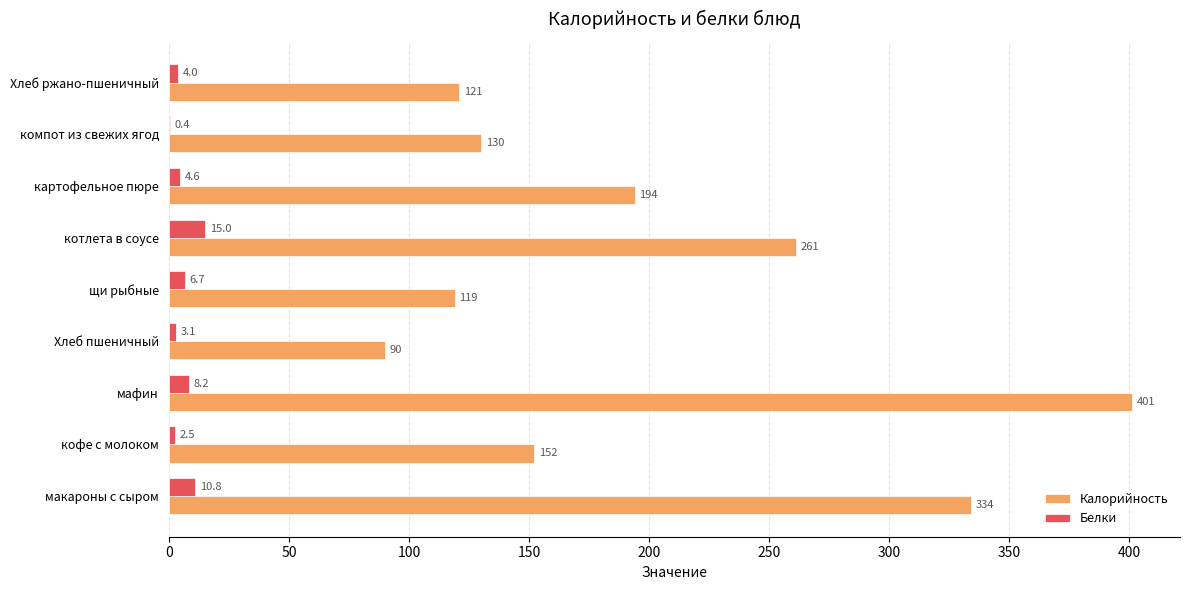

At which label is Калорийность closest to 245?

котлета в соусе